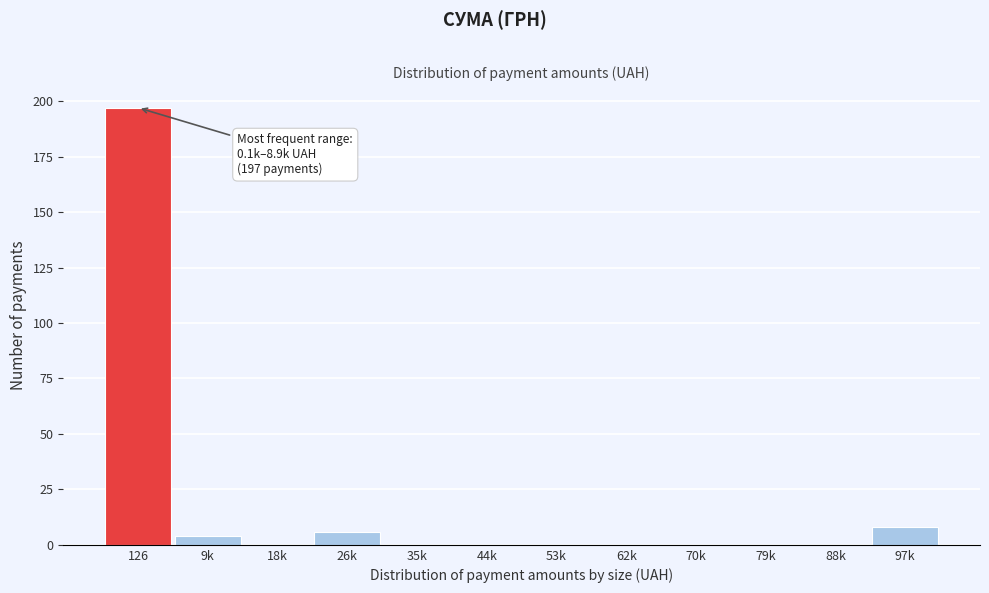

Reading right to left, what are all the values shown in this chart?

97k=8	88k=0	79k=0	70k=0	62k=0	53k=0	44k=0	35k=0	26k=6	18k=0	9k=4	126=197